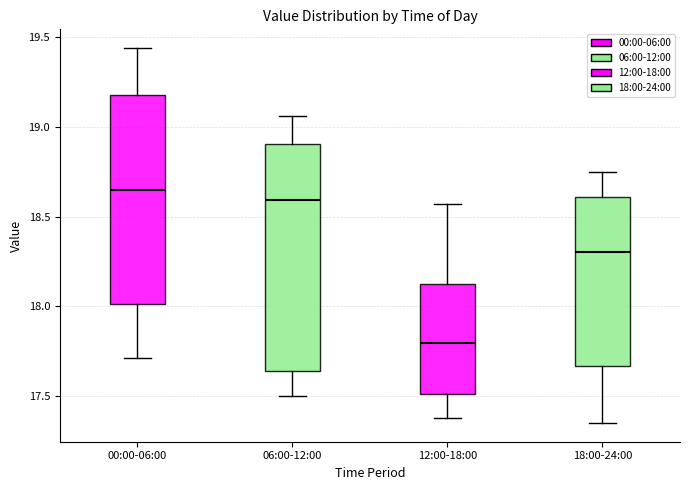

Reading left to right, transcribe this box plot: for each box, give where its median line is, the range the box spans, and where its two whiskers end, as read against the y-axis. The values are not printed on the chart, so give them approximately, as read against the axis.

00:00-06:00: median 18.65, box 18.00 to 19.20, whiskers 17.70 to 19.45
06:00-12:00: median 18.60, box 17.65 to 18.90, whiskers 17.50 to 19.05
12:00-18:00: median 17.80, box 17.50 to 18.10, whiskers 17.40 to 18.55
18:00-24:00: median 18.30, box 17.65 to 18.60, whiskers 17.35 to 18.75